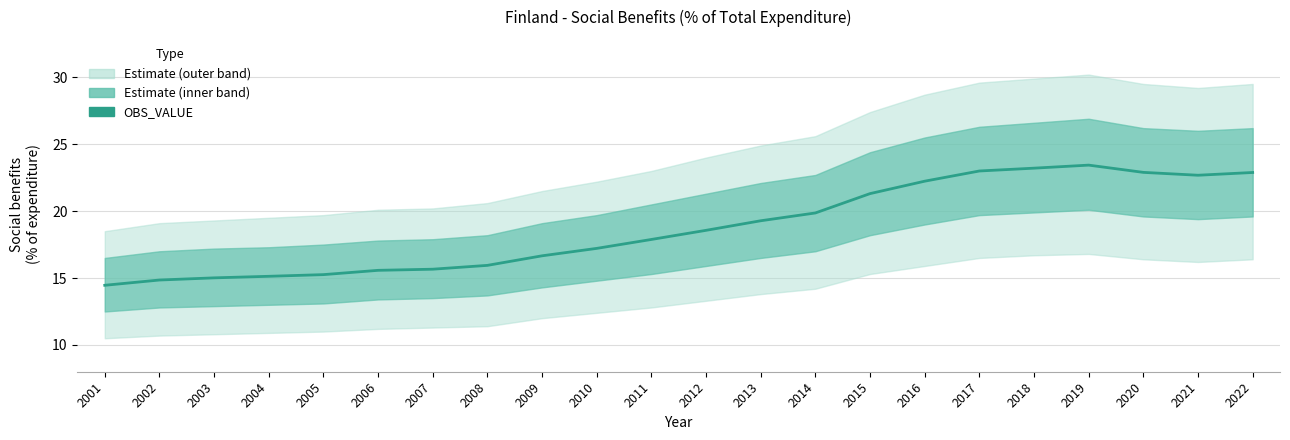

What is the ratio of the value at 2001 to the value at 2010?

0.8